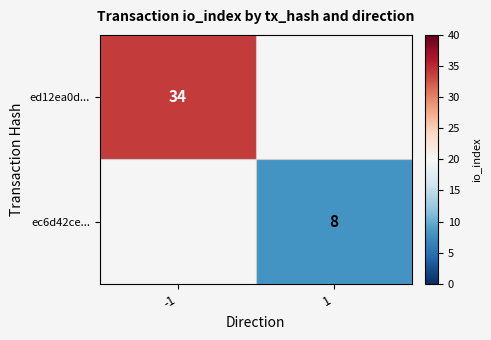

Between 1 and -1, which is larger?

-1